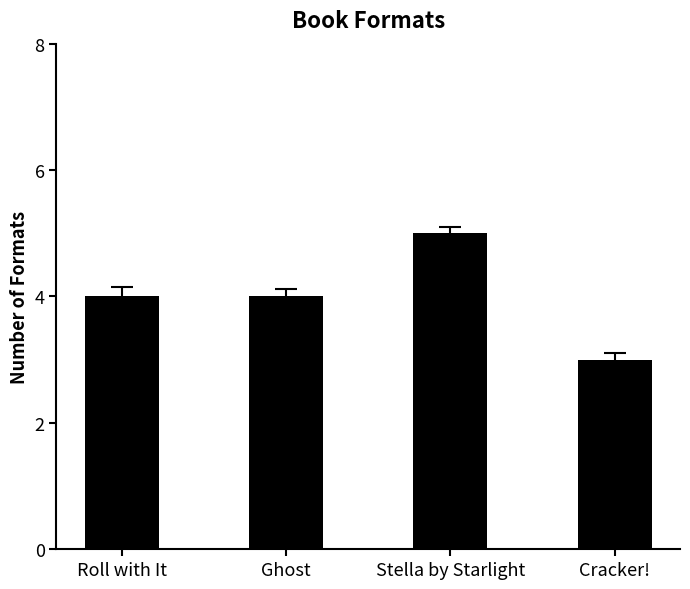

How many data points does each series have?

4